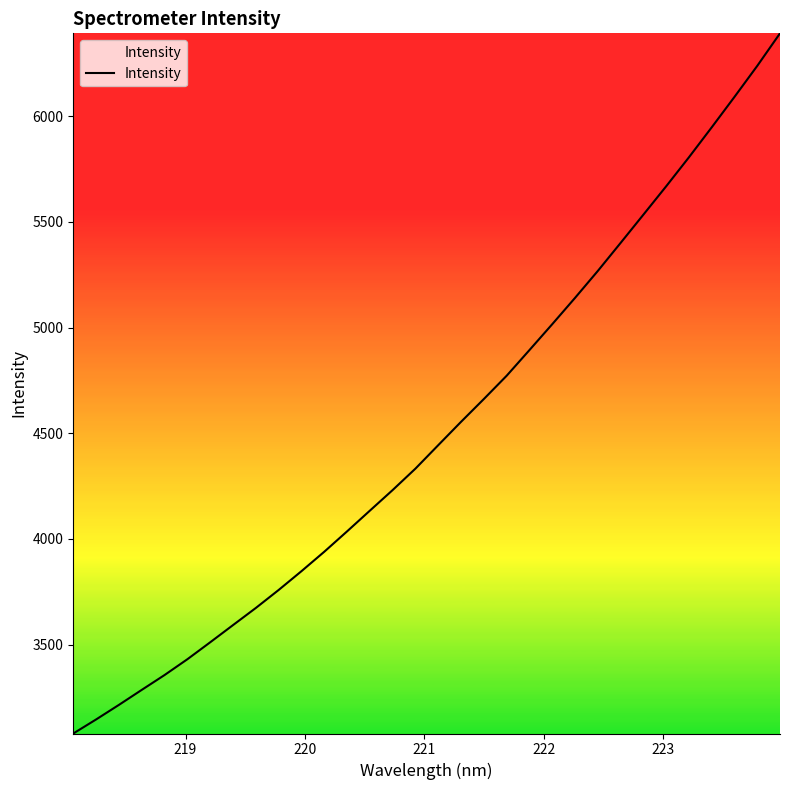

Reading left to right, what are all the values shown in this chart?

3080.2	3146.7	3215.5	3286.5	3356.7	3431.4	3511.6	3592.9	3673.9	3758.9	3847.8	3939.7	4036.0	4134.0	4231.6	4332.9	4443.8	4554.2	4662.0	4771.9	4893.3	5015.7	5140.0	5267.4	5399.9	5533.5	5667.6	5804.8	5946.5	6090.4	6237.1	6391.1